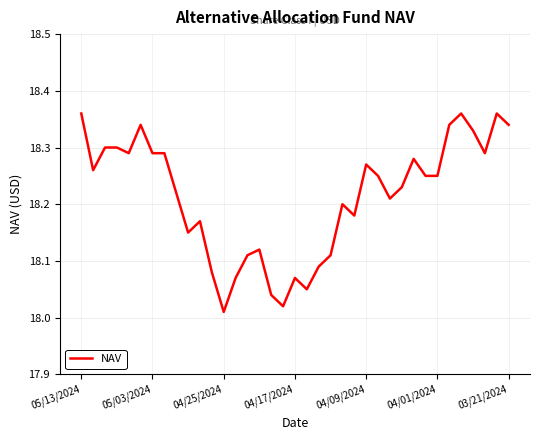

The chart shows a value of 5.1 at 04/25/2024. True or false?

False